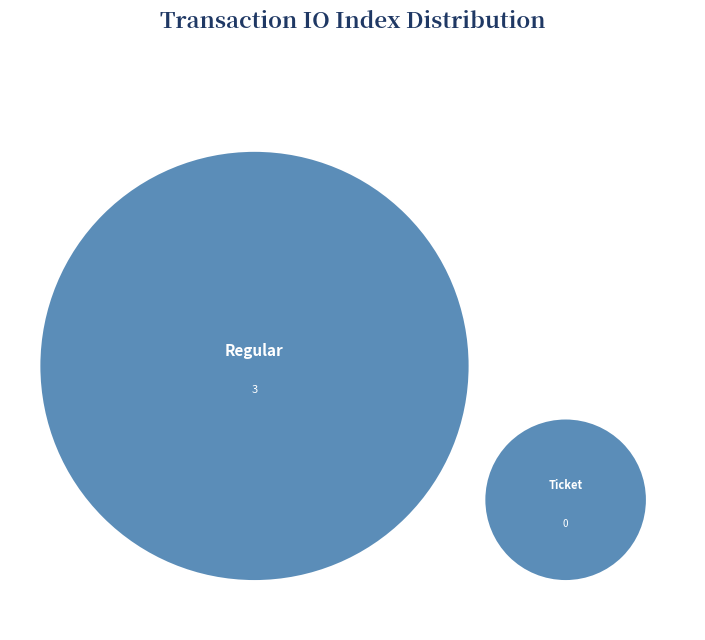

Is the sum of Regular and Ticket greater than half?

Yes